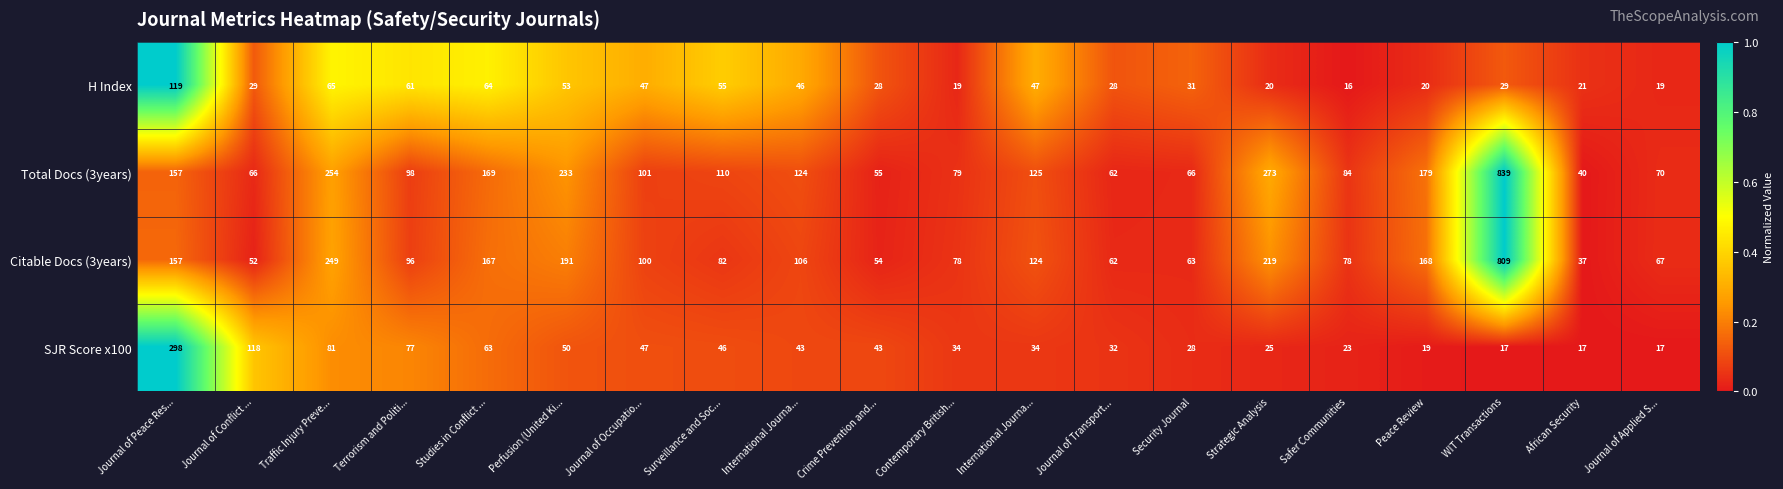

Count the number of data series in this chart.

4